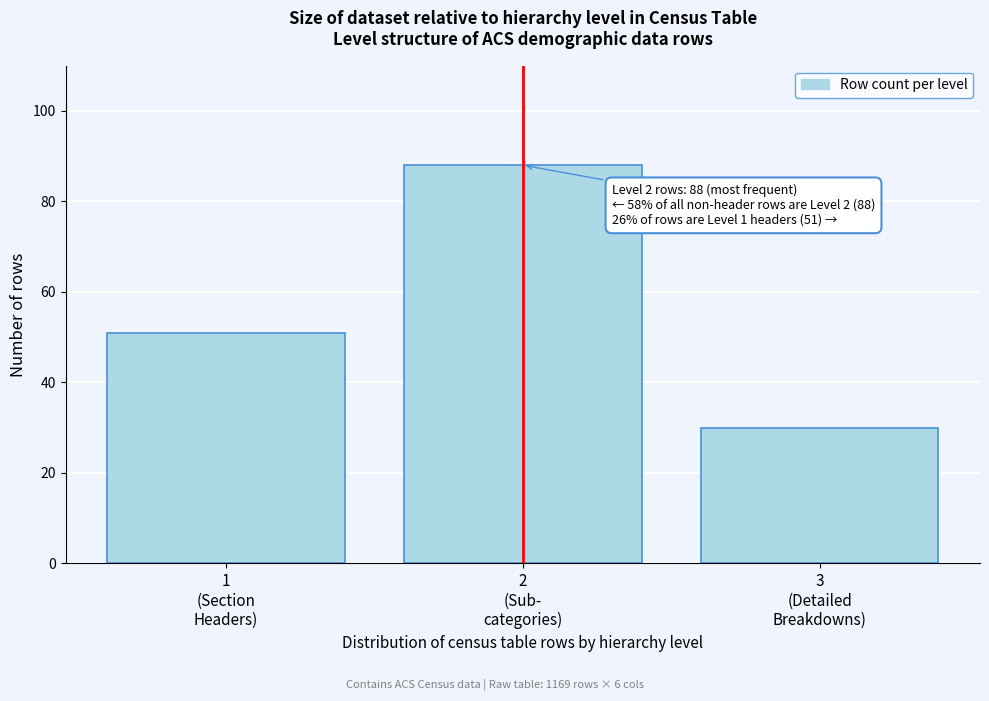

Reading left to right, list all the values displayed in this chart.

51	88	30